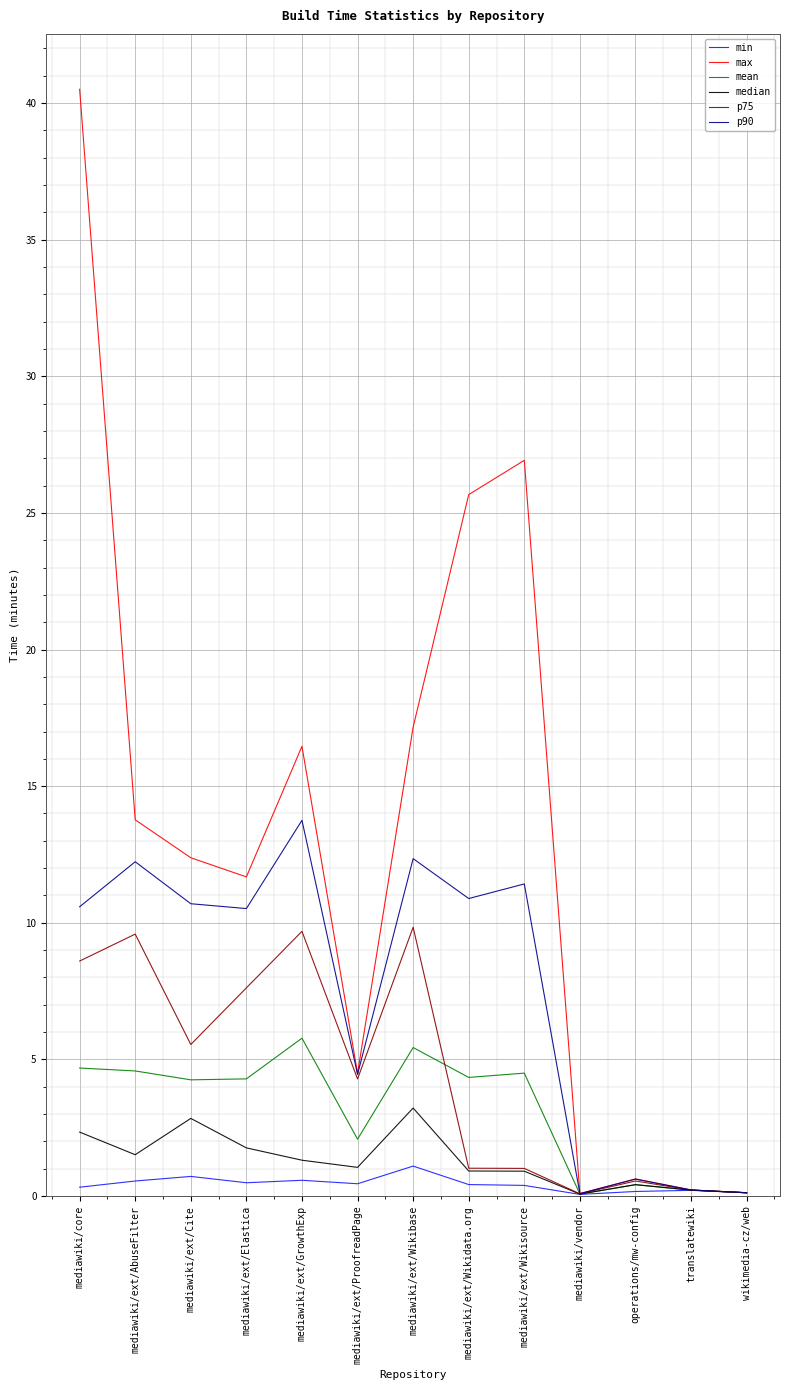

Which series has the largest total across all categories?

max